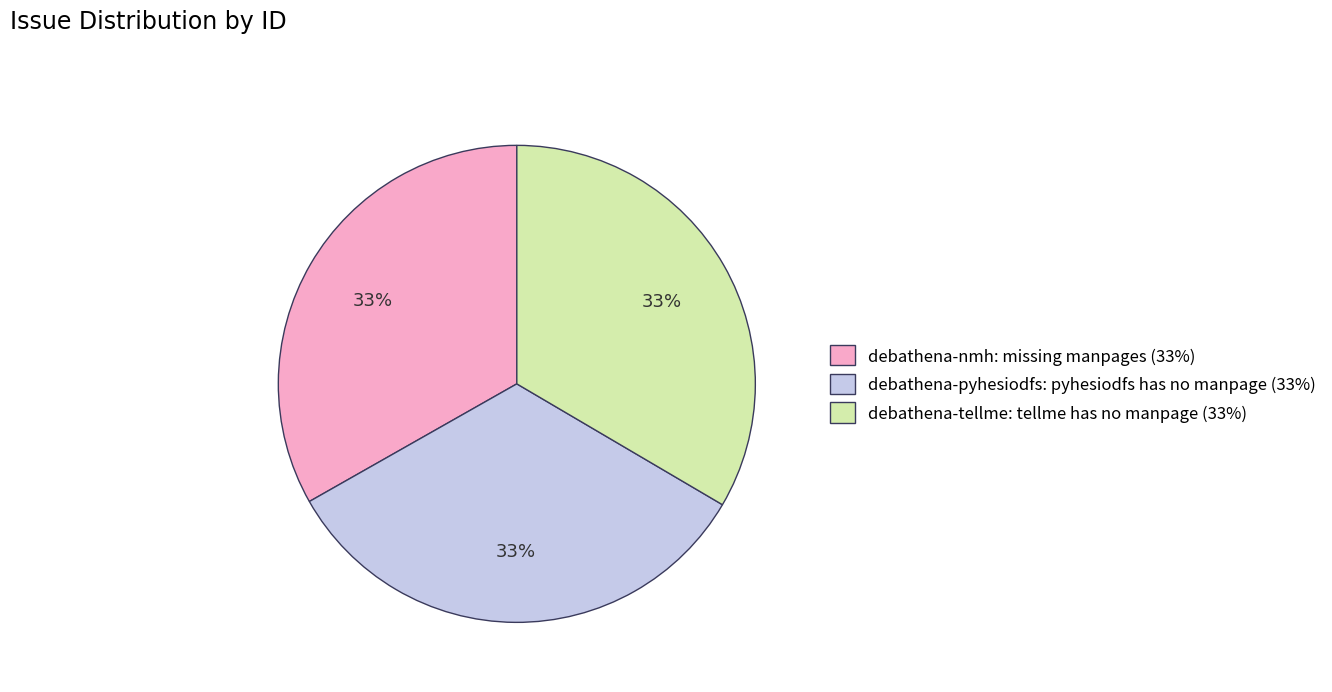

What is the ratio of the value at debathena-tellme: tellme has no manpage to the value at debathena-pyhesiodfs: pyhesiodfs has no manpage?

1.0